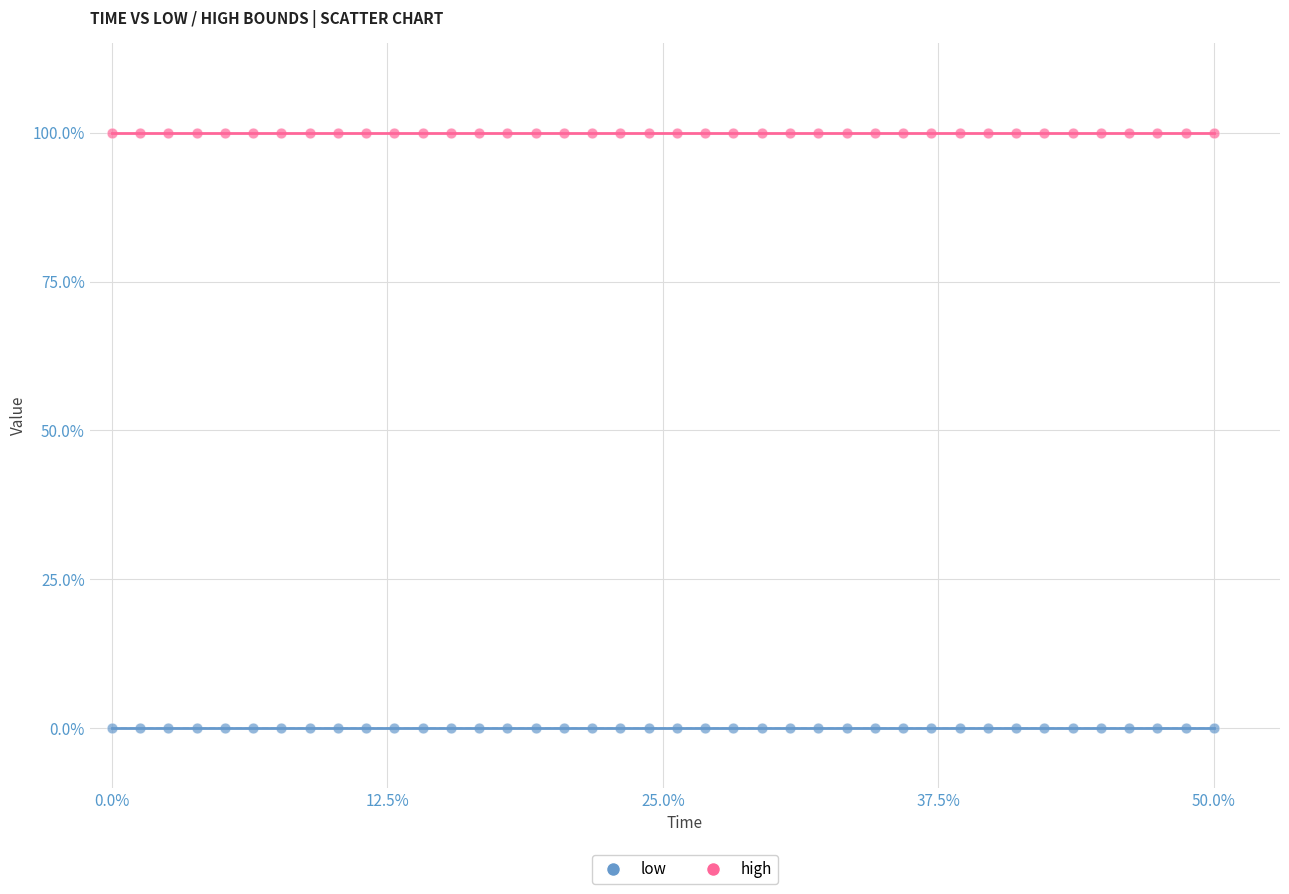

Which series reaches the maximum Y coordinate?

high